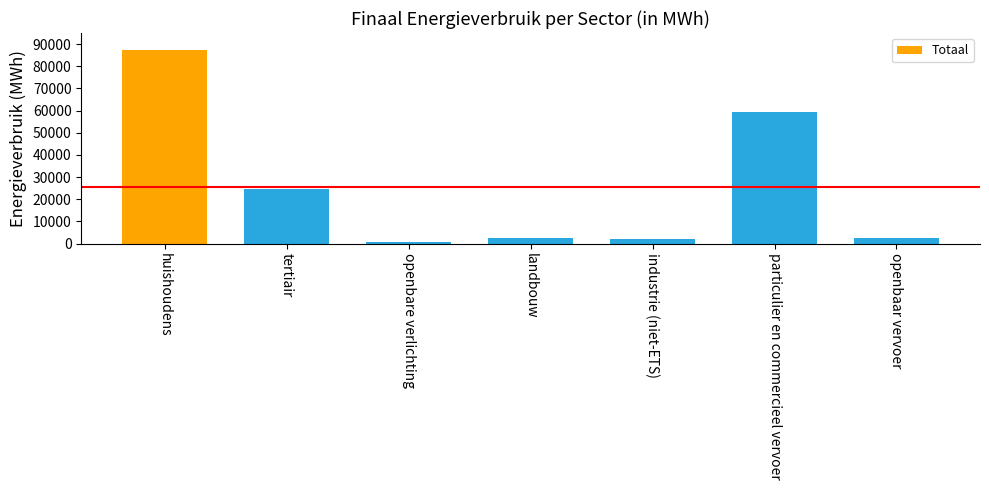

What is the difference between the values at huishoudens and industrie (niet-ETS)?

85264.7